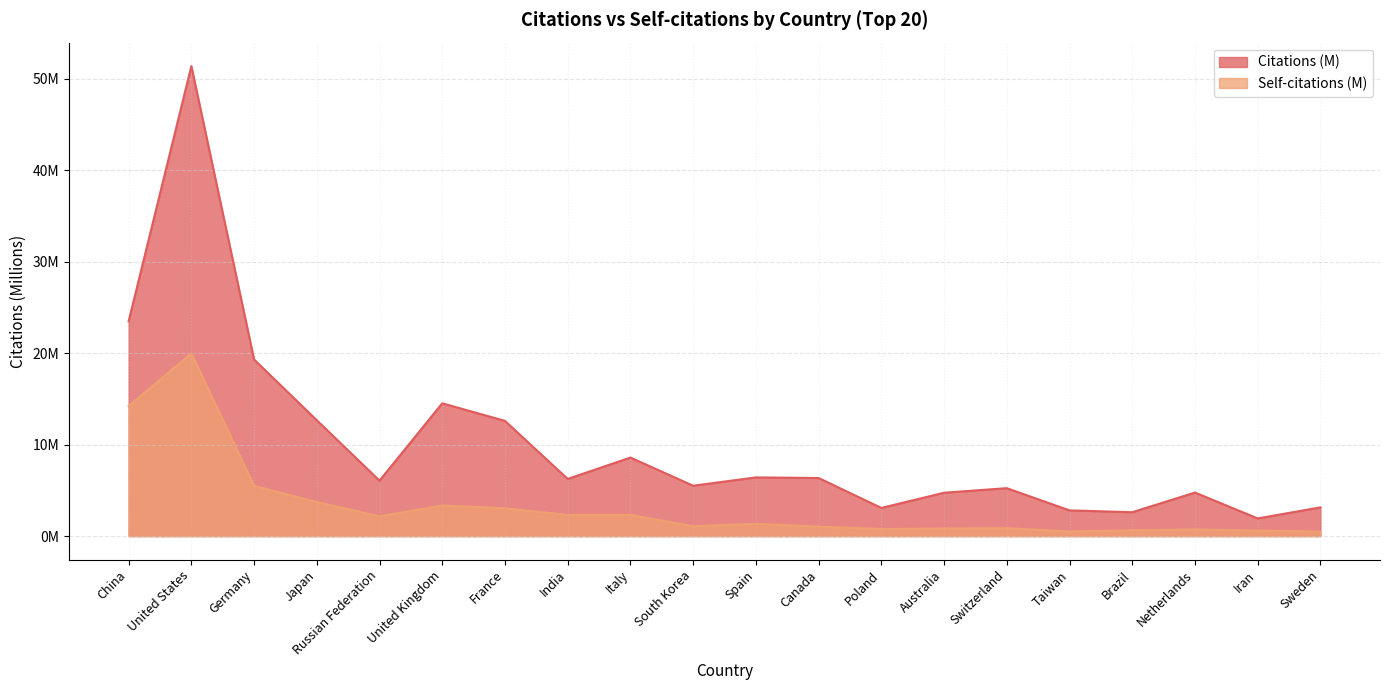

Where does the Citations (M) series first go above 6?

China